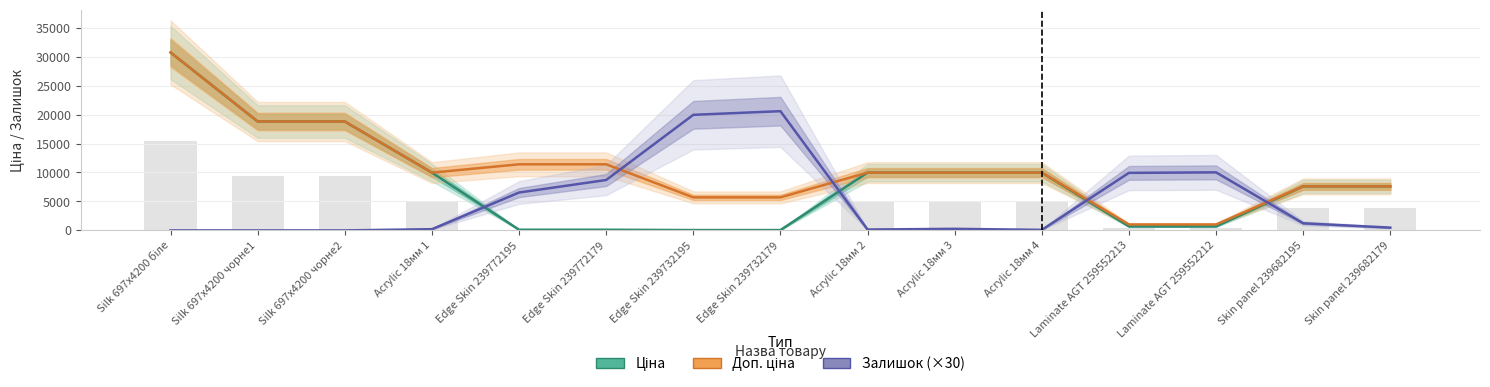

Reading right to left, extract all data points from this chart.

Ціна: Skin panel 239682179=7596.5	Skin panel 239682195=7596.5	Laminate AGT 259552212=693.7	Laminate AGT 259552213=693.7	Acrylic 18мм 4=9975.0	Acrylic 18мм 3=9975.0	Acrylic 18мм 2=9975.0	Edge Skin 239732179=57.0	Edge Skin 239732195=57.0	Edge Skin 239772179=114.1	Edge Skin 239772195=114.1	Acrylic 18мм 1=9975.0	Silk 697x4200 чорне2=18796.8	Silk 697x4200 чорне1=18796.8	Silk 697x4200 біле=30717.1
Доп. ціна: Skin panel 239682179=7596.5	Skin panel 239682195=7596.5	Laminate AGT 259552212=1024.6	Laminate AGT 259552213=1024.6	Acrylic 18мм 4=9975.0	Acrylic 18мм 3=9975.0	Acrylic 18мм 2=9975.0	Edge Skin 239732179=5705.0	Edge Skin 239732195=5705.0	Edge Skin 239772179=11410.0	Edge Skin 239772195=11410.0	Acrylic 18мм 1=9975.0	Silk 697x4200 чорне2=18796.8	Silk 697x4200 чорне1=18796.8	Silk 697x4200 біле=30717.1
Залишок (×30): Skin panel 239682179=480.0	Skin panel 239682195=1230.0	Laminate AGT 259552212=10020.0	Laminate AGT 259552213=9930.0	Acrylic 18мм 4=90.0	Acrylic 18мм 3=270.0	Acrylic 18мм 2=150.0	Edge Skin 239732179=20580.0	Edge Skin 239732195=19950.0	Edge Skin 239772179=8700.0	Edge Skin 239772195=6540.0	Acrylic 18мм 1=210.0	Silk 697x4200 чорне2=0.0	Silk 697x4200 чорне1=0.0	Silk 697x4200 біле=0.0